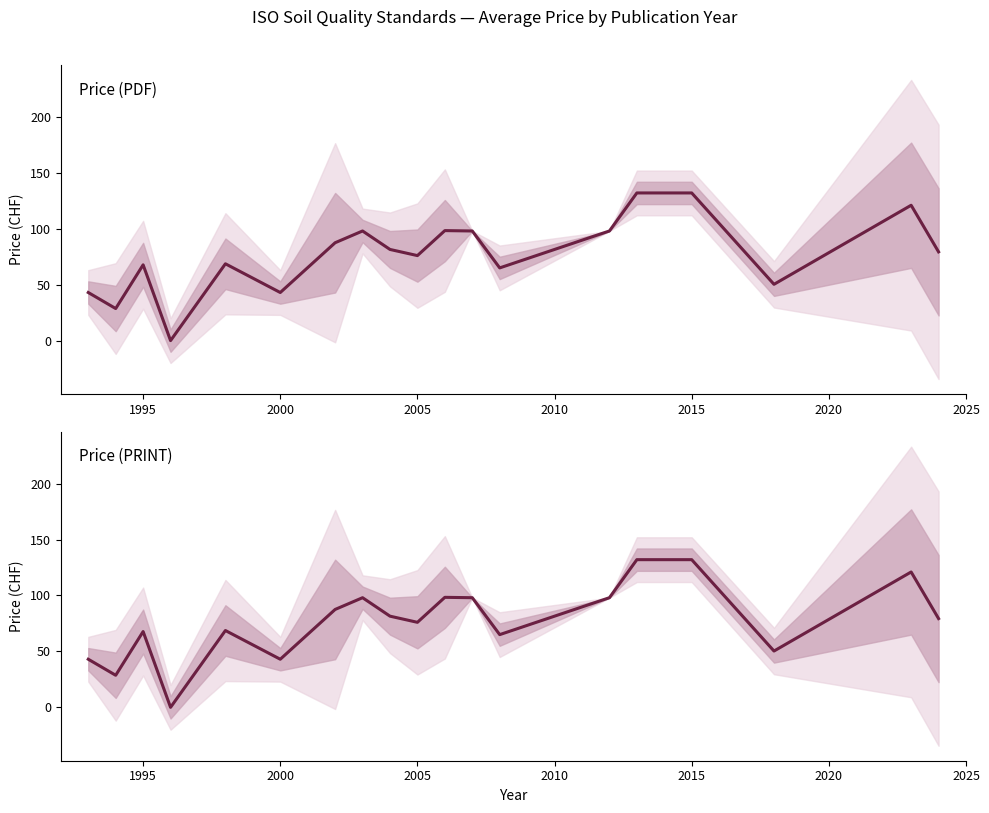

Count the number of data series in this chart.

2